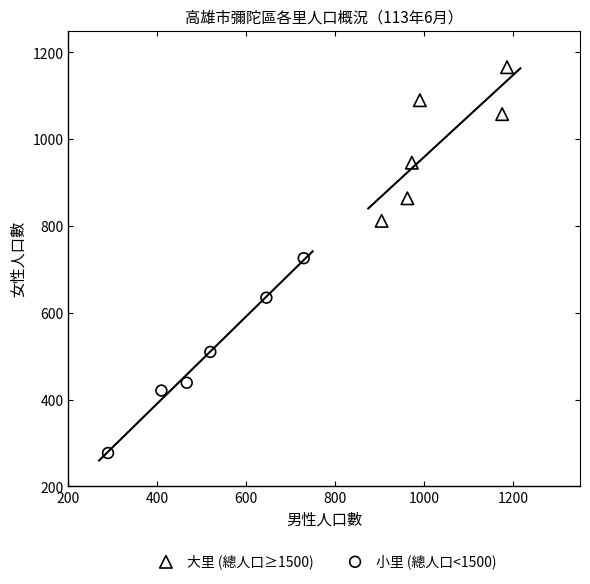

Which series contains the lowest Y value?

小里 (總人口<1500)